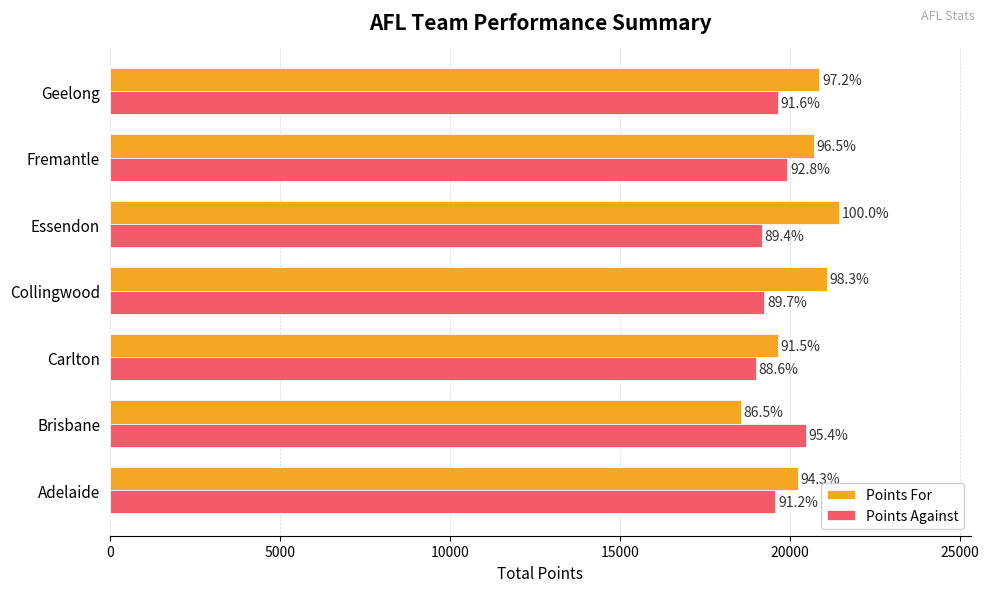

What are all the series names shown in the legend?

Points For, Points Against